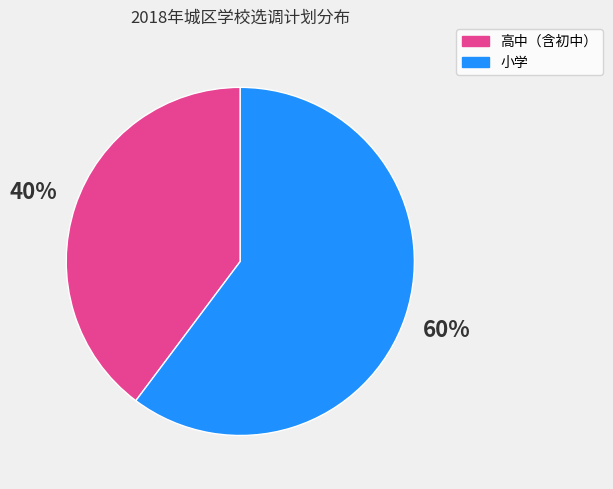

To the nearest percent, what is the difference between the largest and smallest slice percentages?

20%